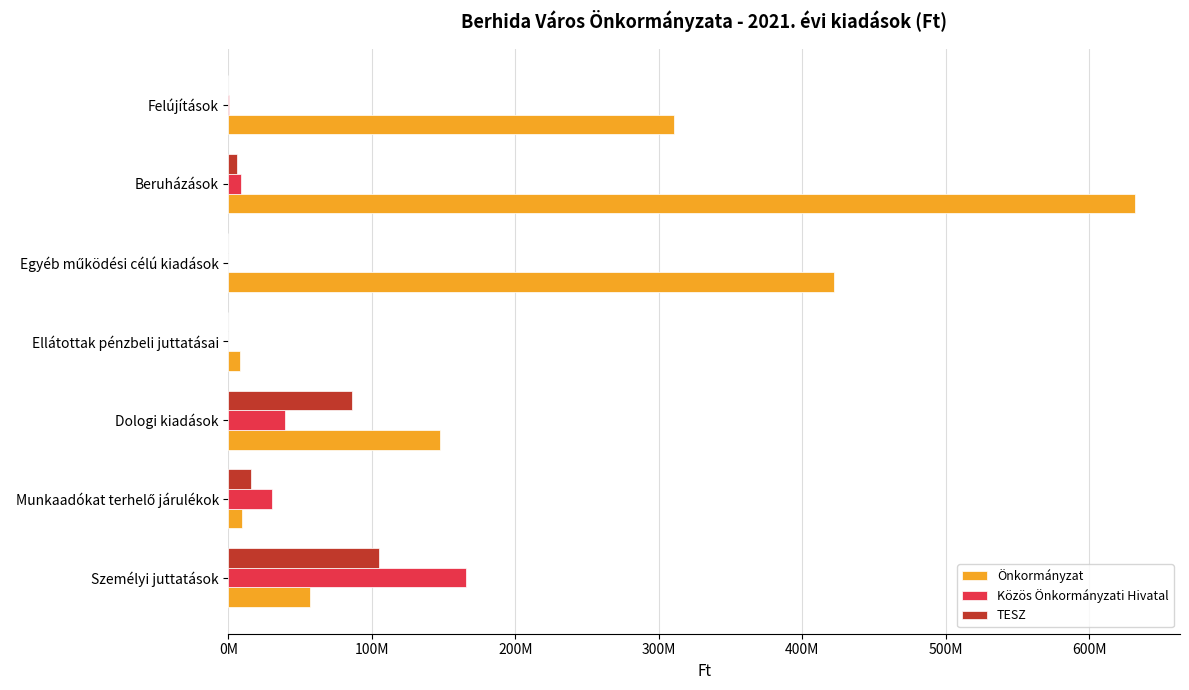

List the series in order of their peak value, lowest first.

TESZ, Közös Önkormányzati Hivatal, Önkormányzat